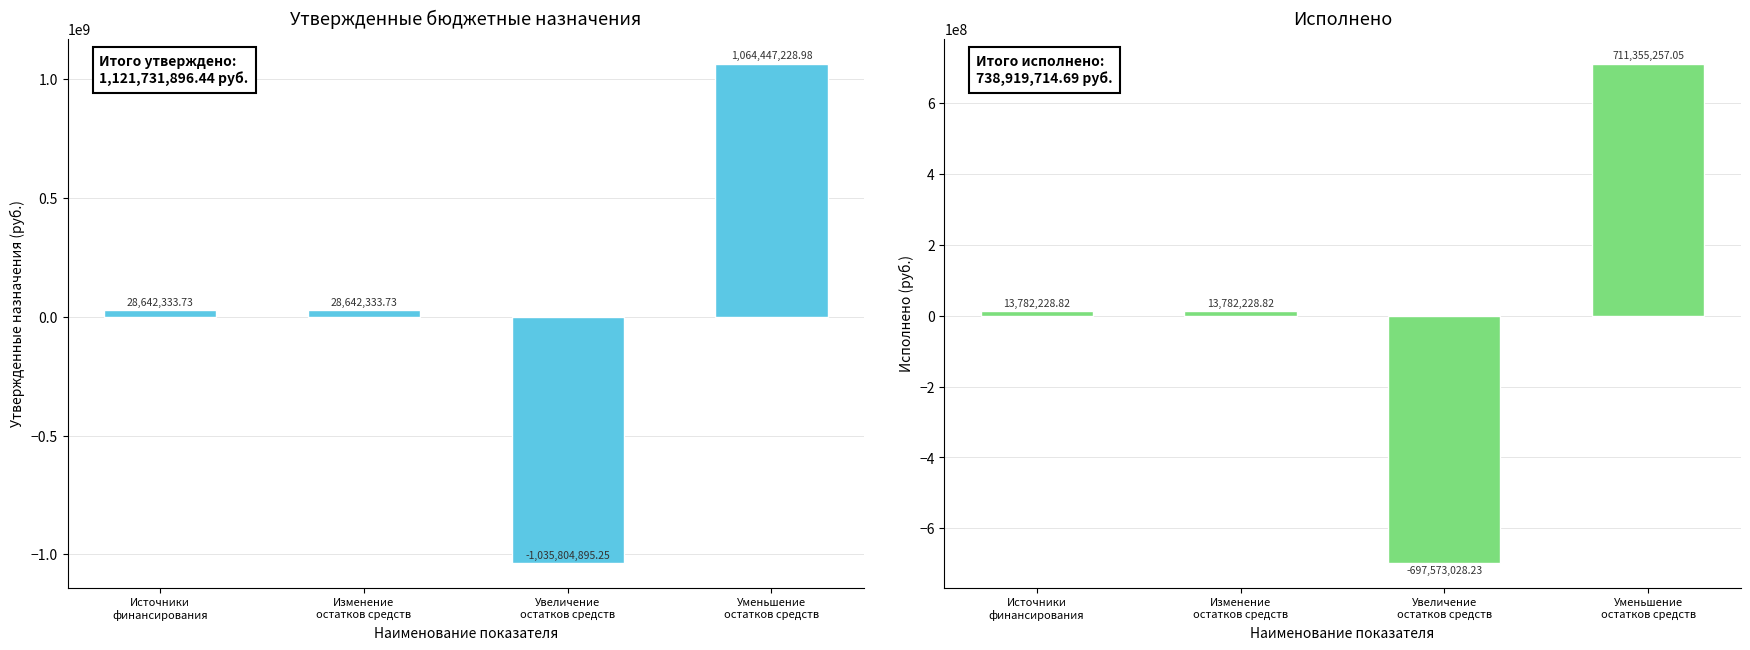

The value of Исполнено at Источники
финансирования is 21459932.2. True or false?

False